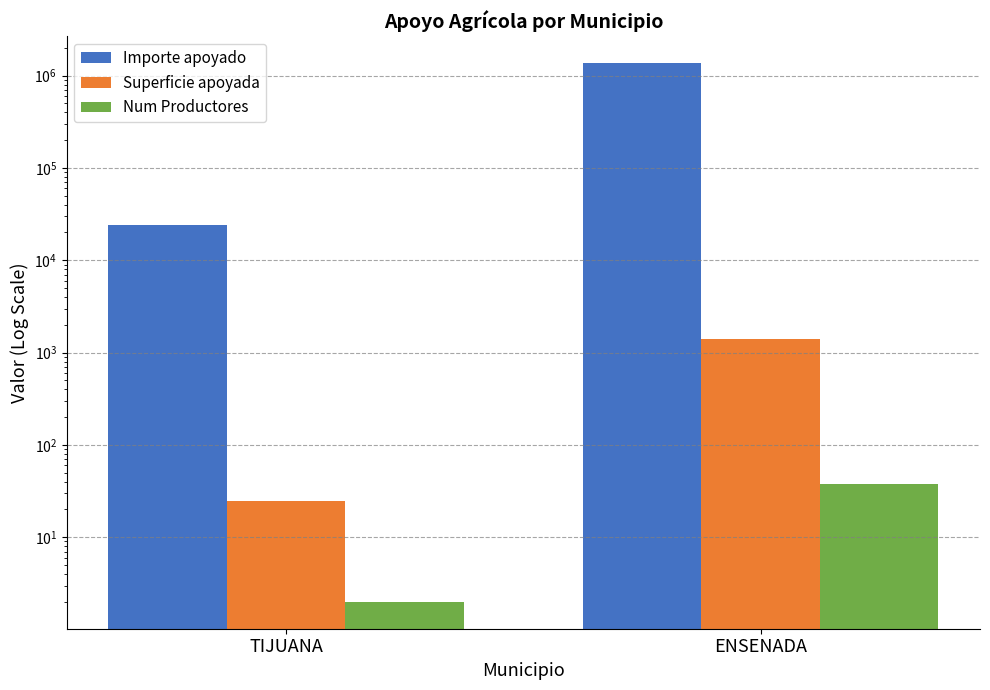

Where is Superficie apoyada nearest to the value 720?

TIJUANA